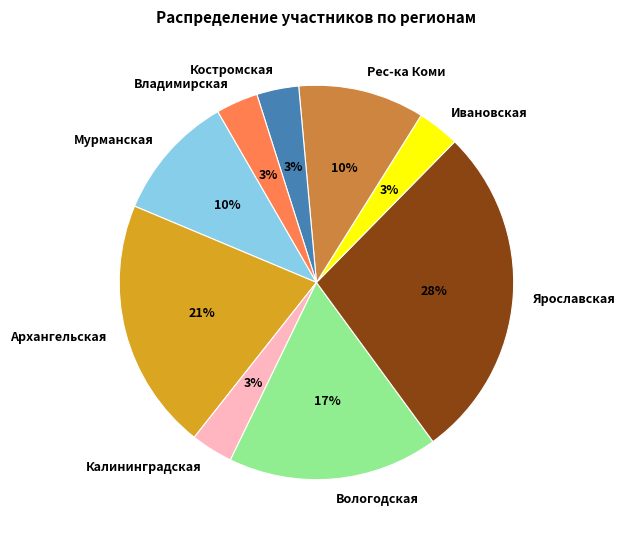

Which has a higher value, Костромская or Ярославская?

Ярославская